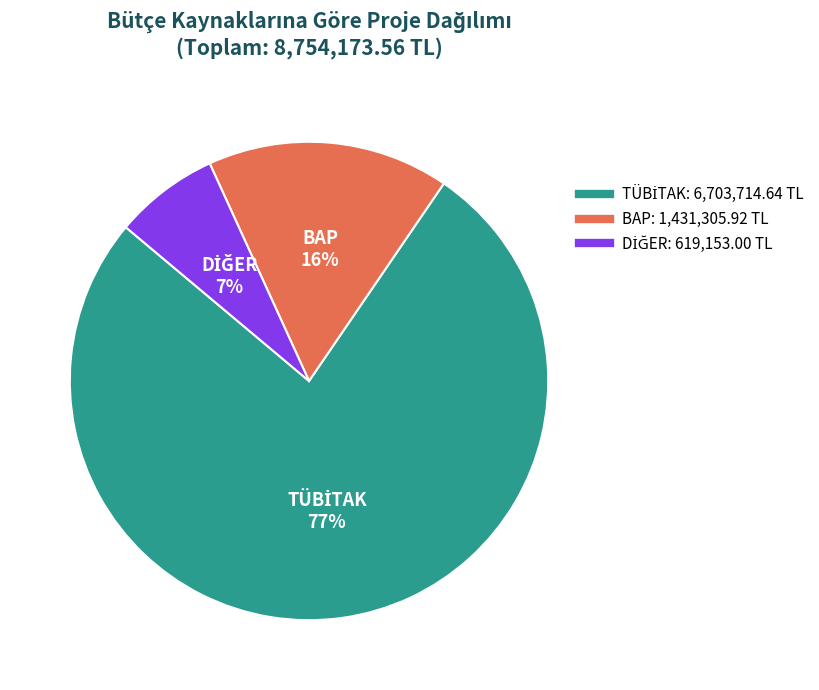

Does any single category account for the majority?

Yes